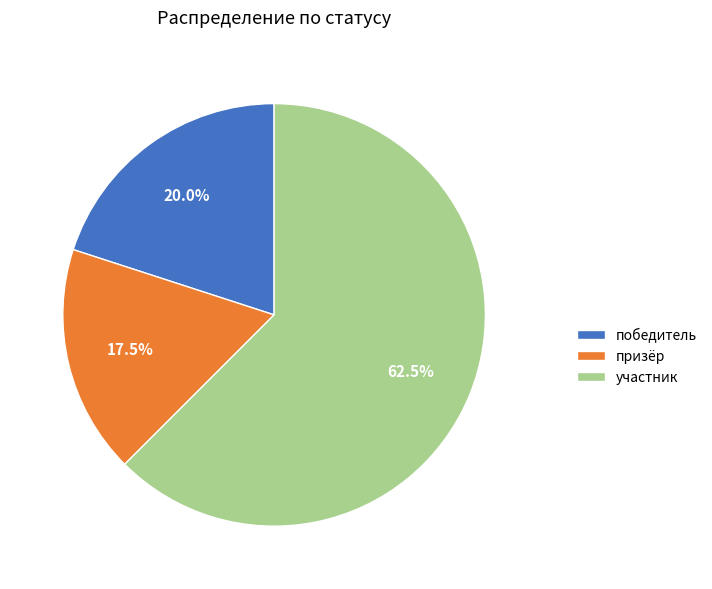

Rank the categories by value from lowest to highest.

призёр, победитель, участник